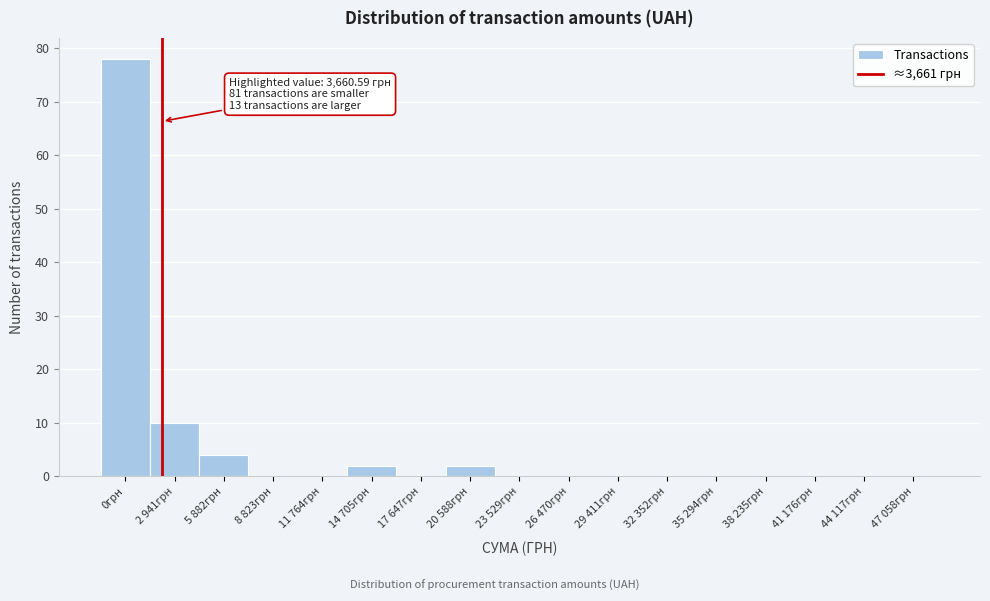

Reading right to left, extract all data points from this chart.

47 058грн=0	44 117грн=0	41 176грн=0	38 235грн=0	35 294грн=0	32 352грн=0	29 411грн=0	26 470грн=0	23 529грн=0	20 588грн=2	17 647грн=0	14 705грн=2	11 764грн=0	8 823грн=0	5 882грн=4	2 941грн=10	0грн=78